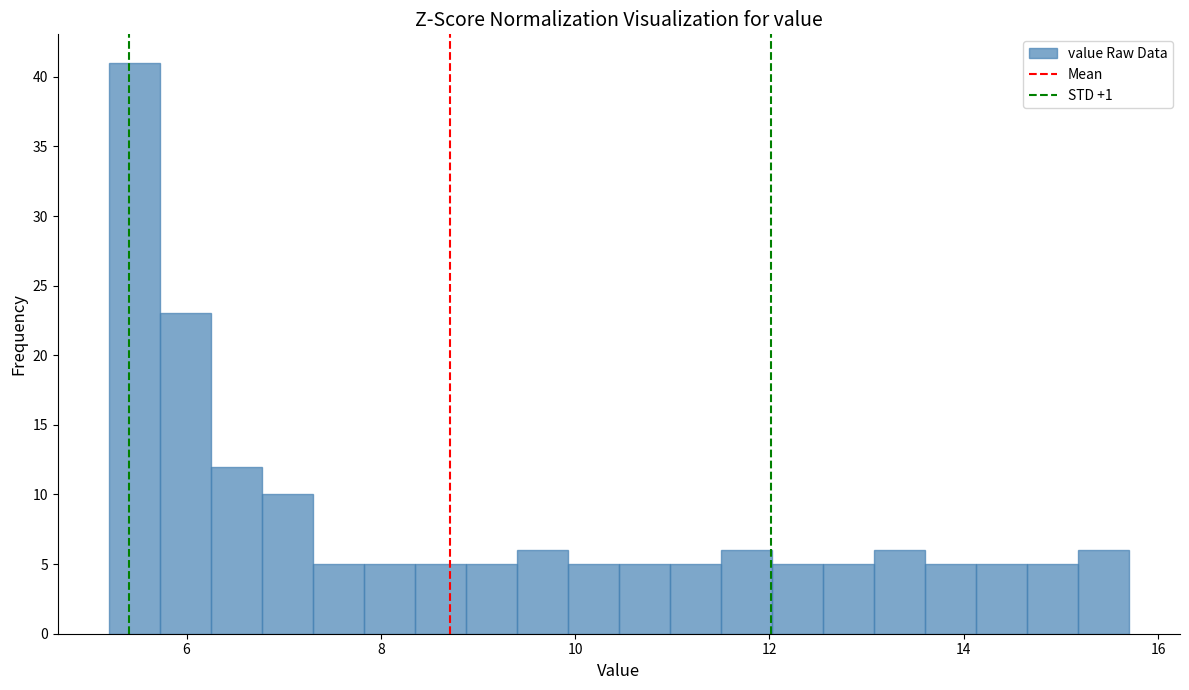

Read against the x-axis, roughly where is the centre of the tallest bar?

5.4